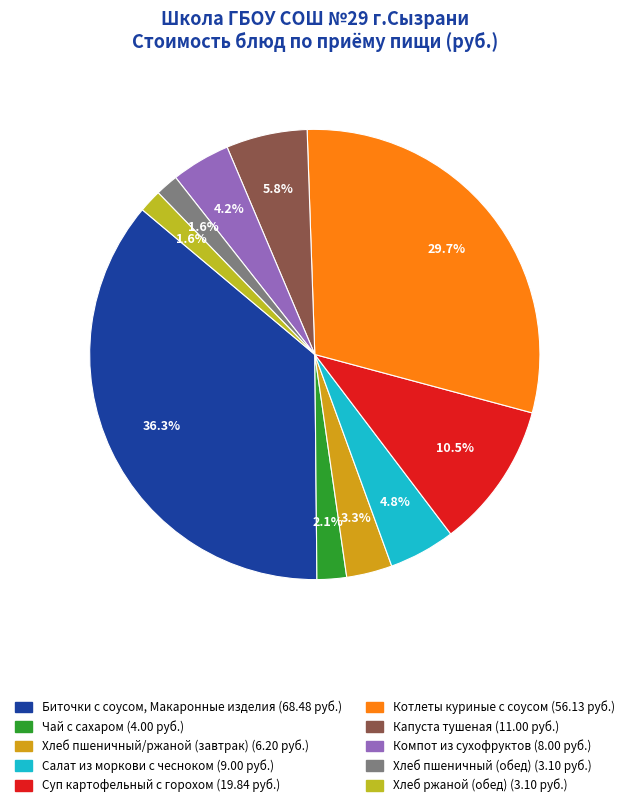

Which slice is the largest?

Биточки с соусом, Макаронные изделия